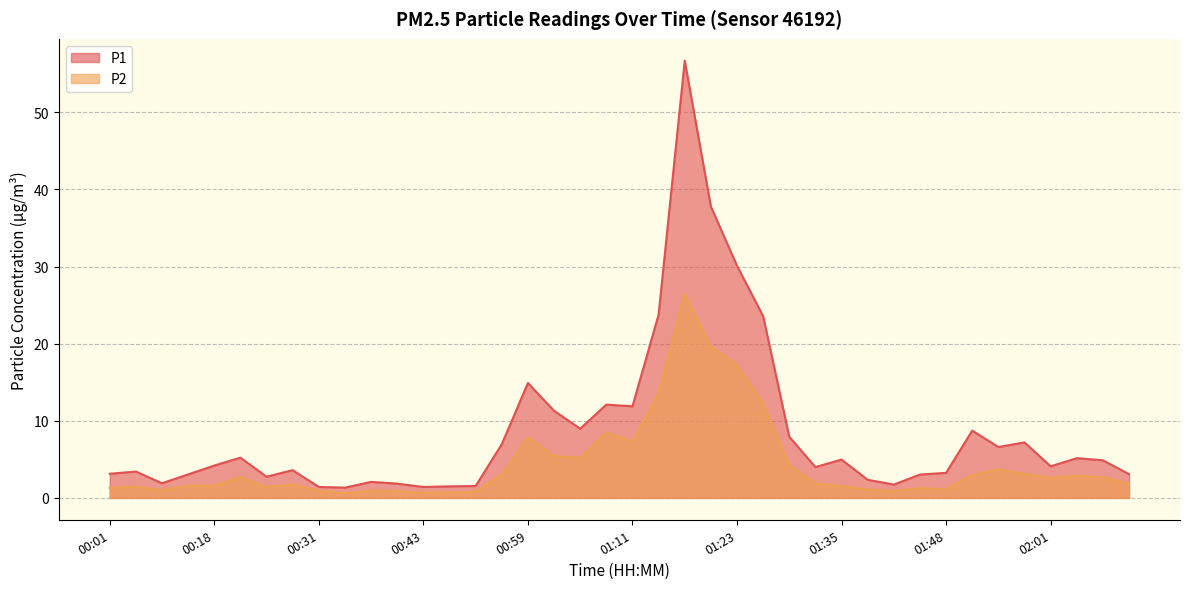

How many values in the P2 series exceed 1?

31